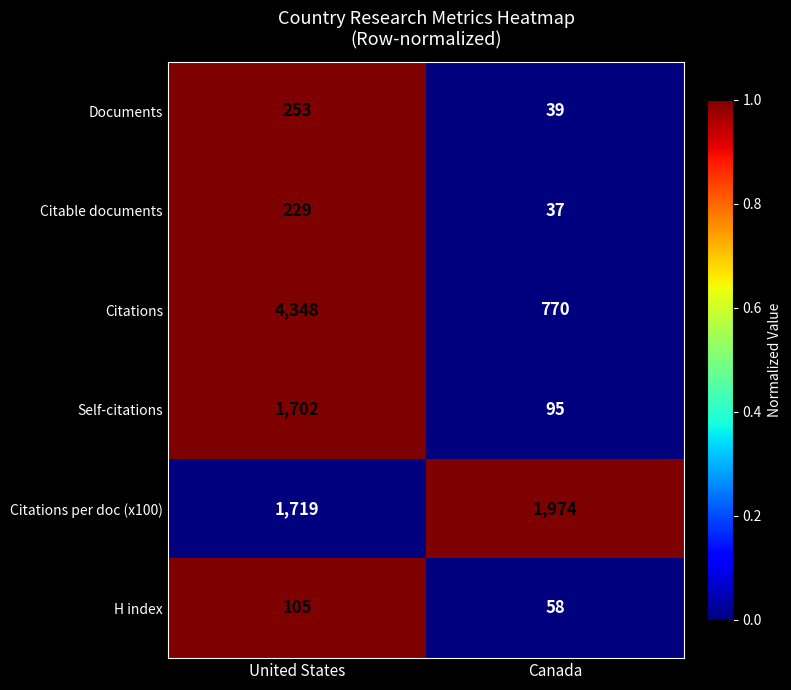

At which category does the chart reach its peak across all series?

United States